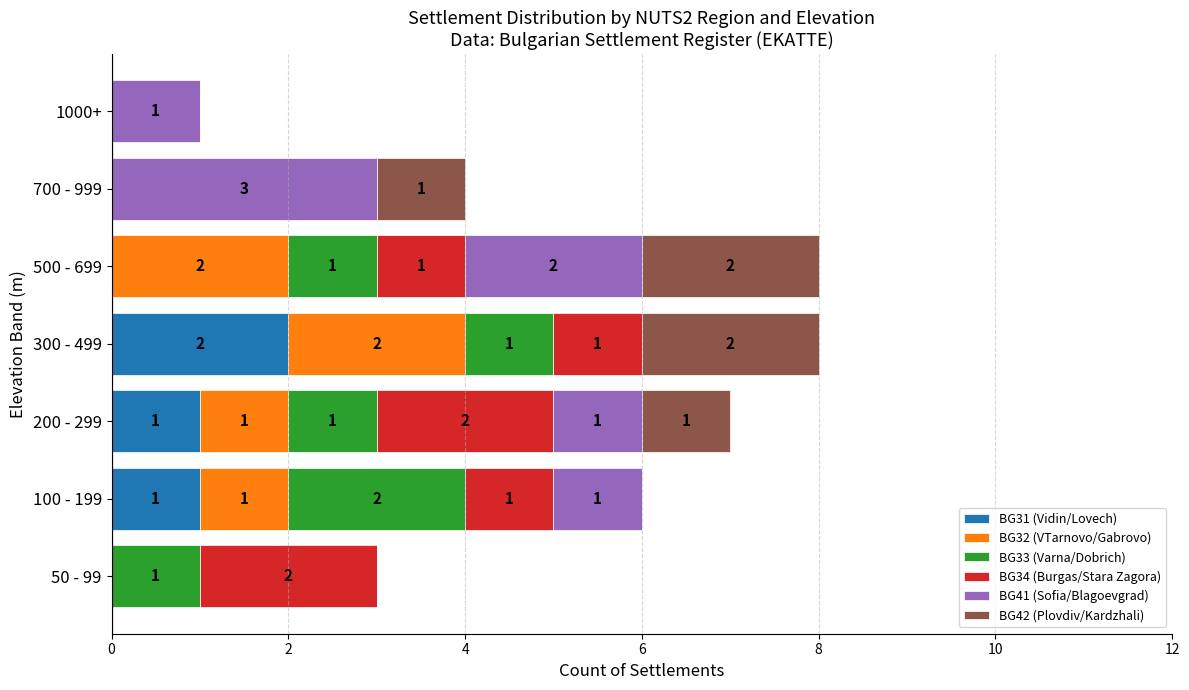

How many series are shown in this chart?

6